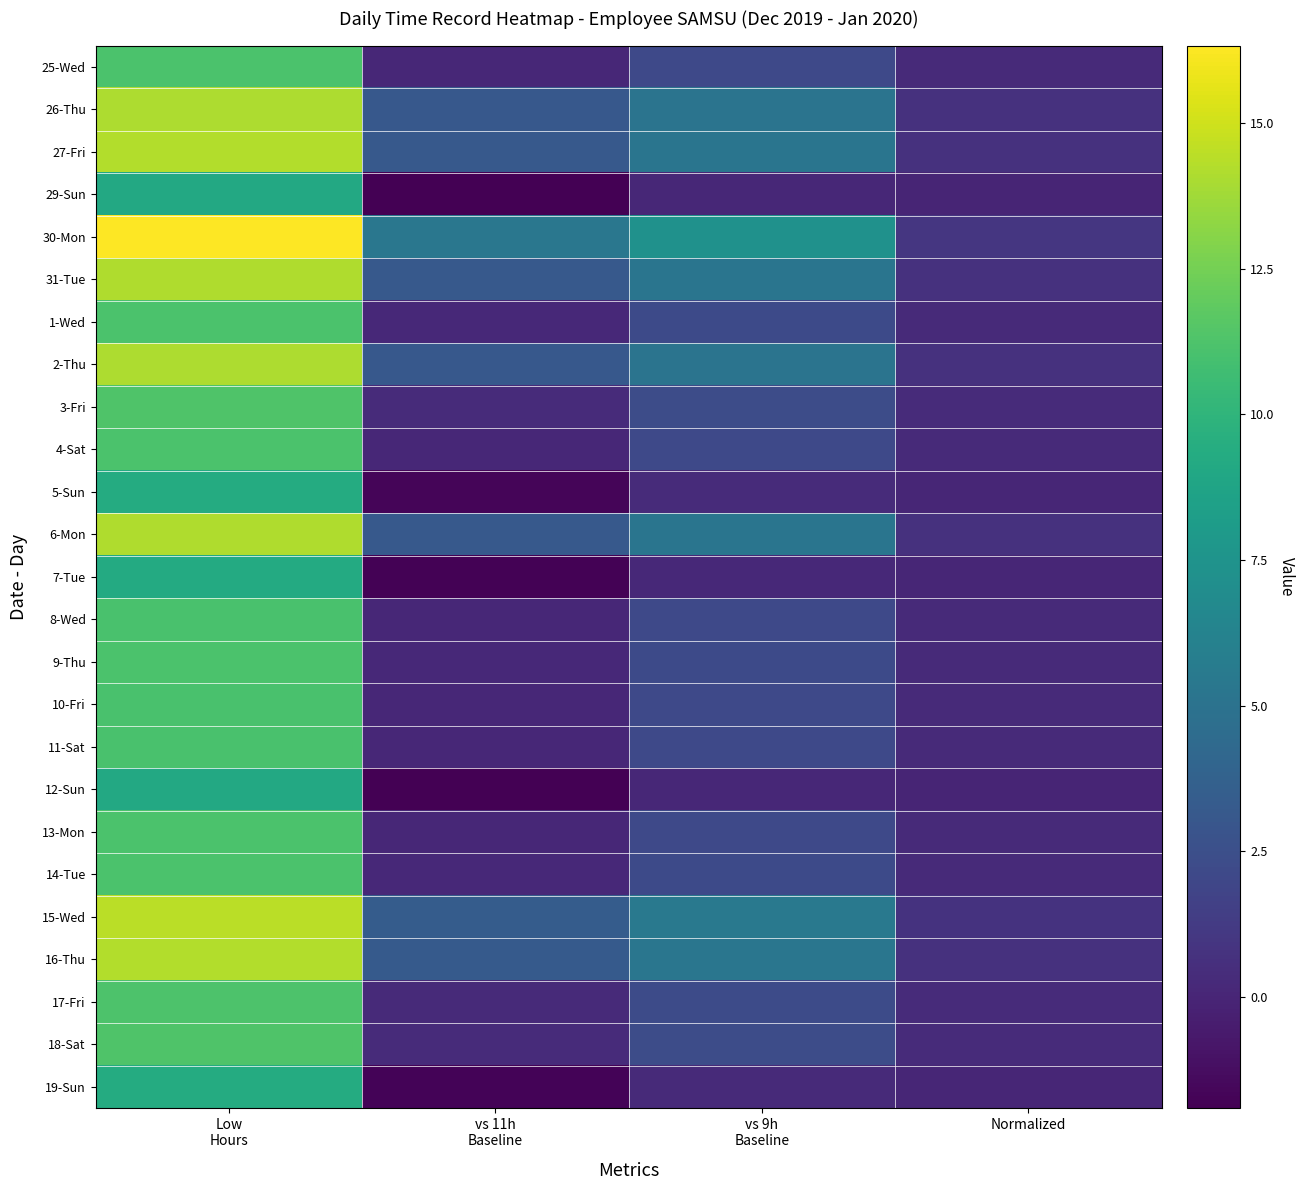

What is the greatest value displayed?

16.3